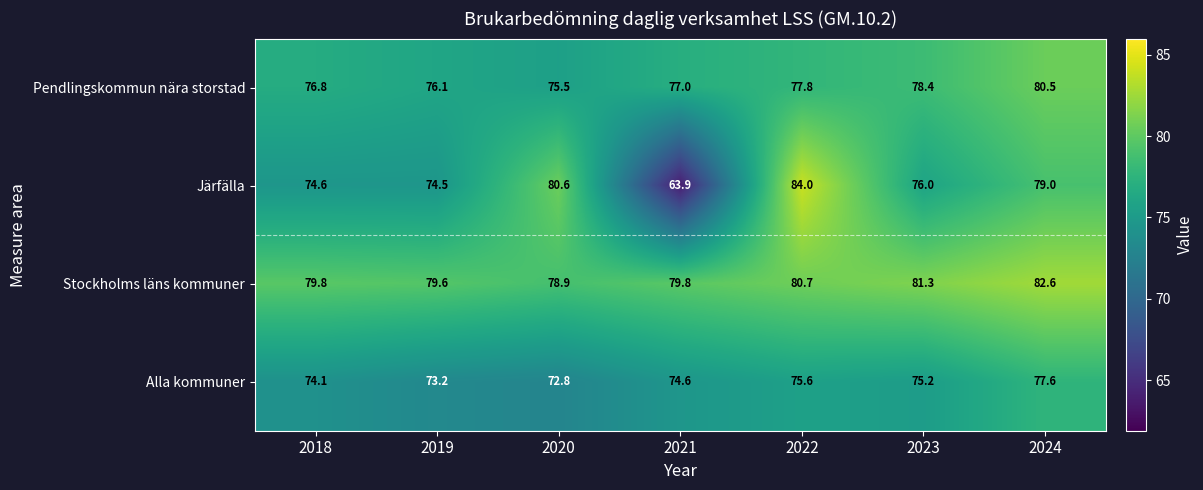

What is the difference between the highest and lowest values at 2020?

7.8